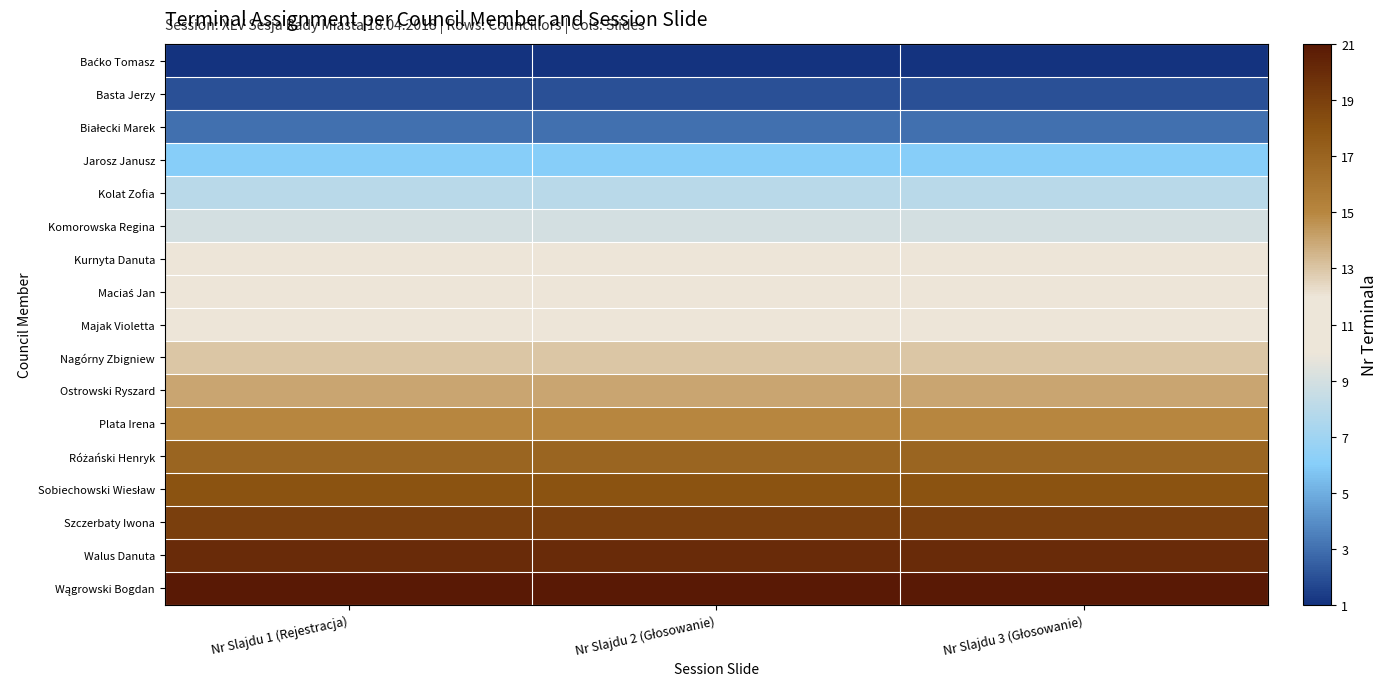

What is the difference between the highest and lowest values at Nr Slajdu 1 (Rejestracja)?

20